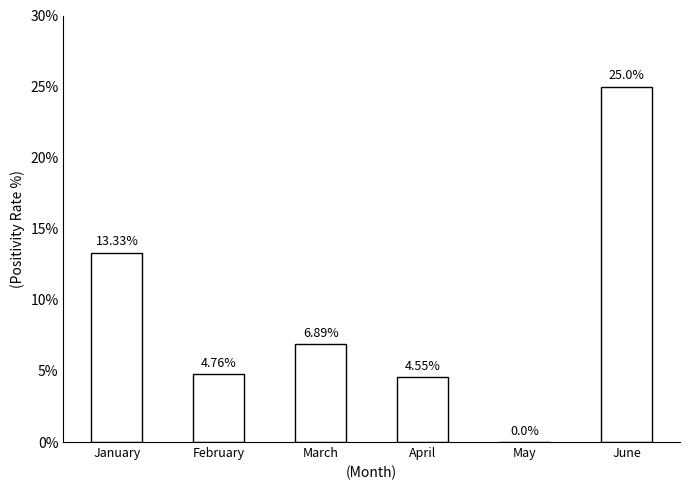

What is the sum of the values at June and January?

38.3